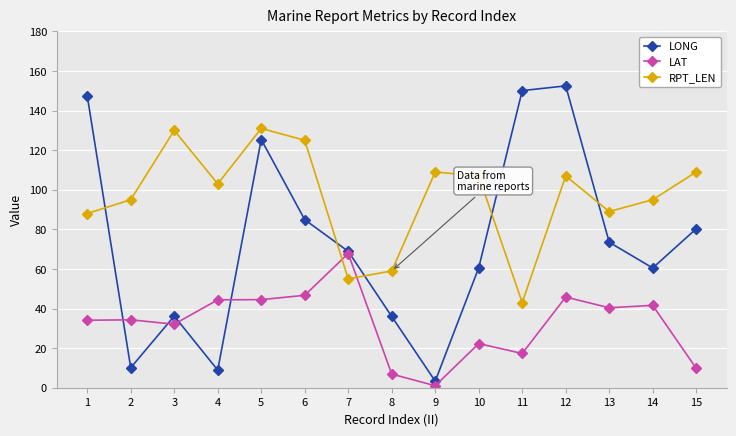

Which category has the lowest value in the RPT_LEN series?

11